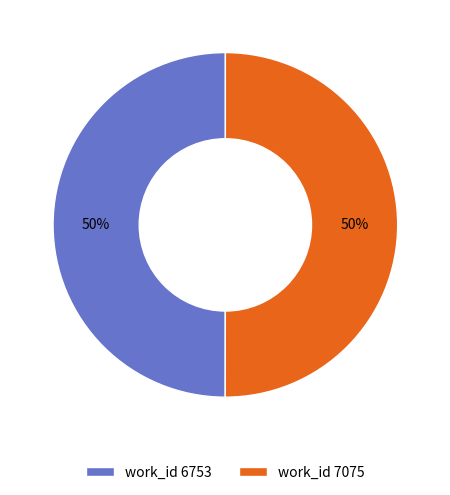

How many segments does this pie chart have?

2